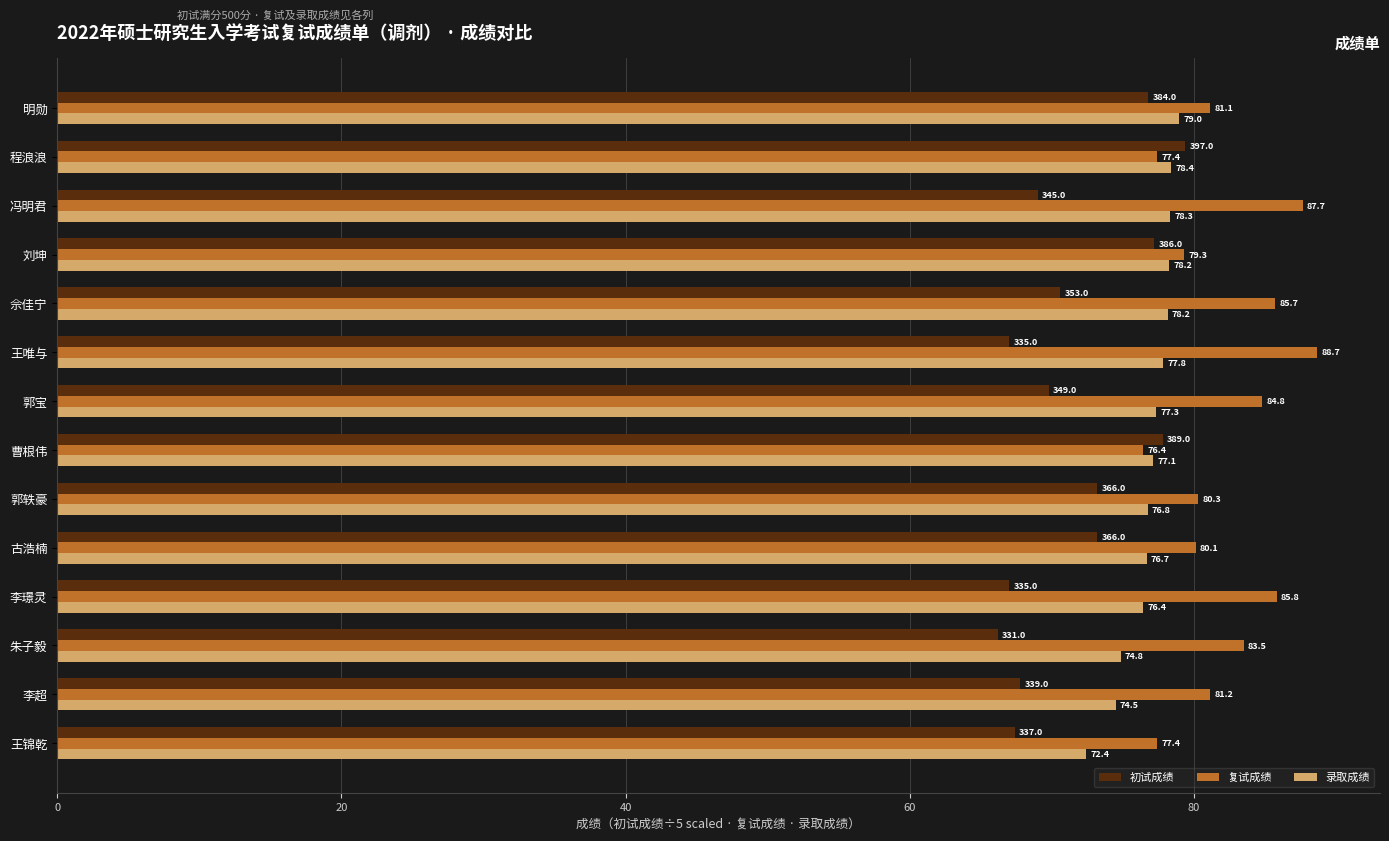

What is the spread (max minus min) of values at 古浩楠?

6.9